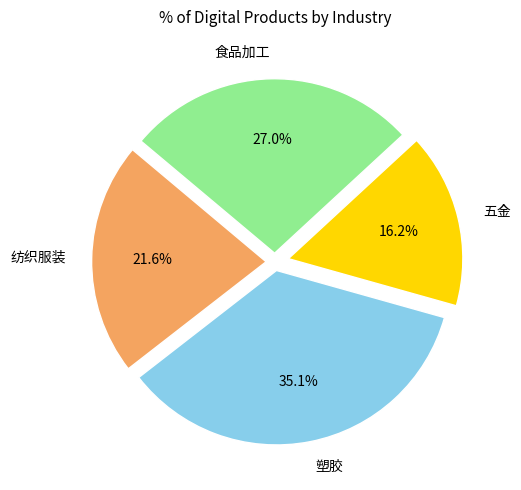

Does any single category account for the majority?

No